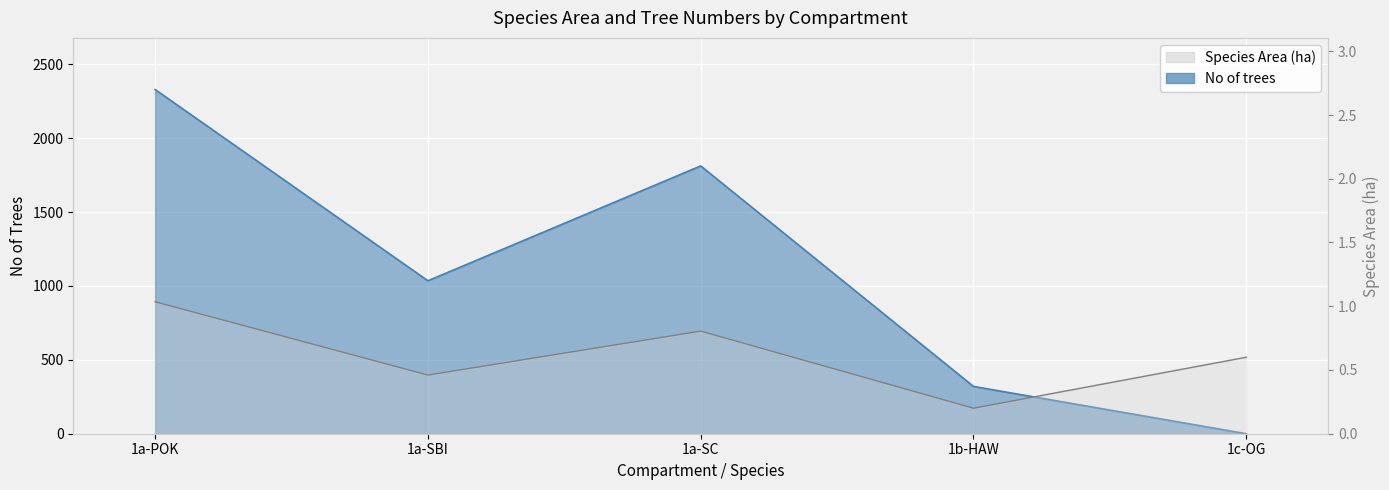

In Species Area, how many points are lower than both neighbors (excluding endpoints)?

2